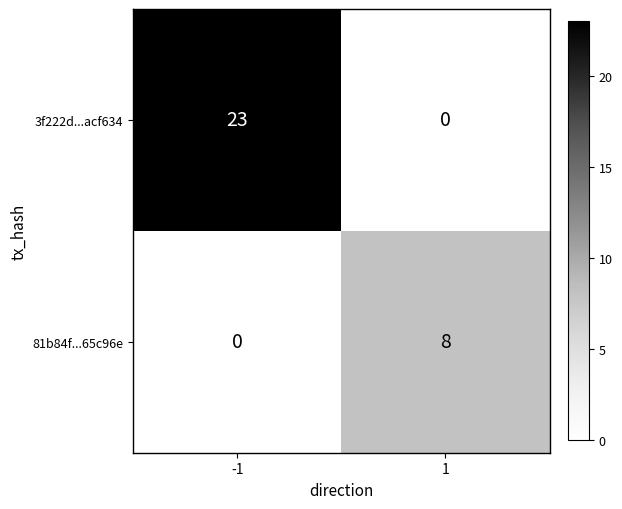

What is the sum of all 3f222d...acf634 values?

23